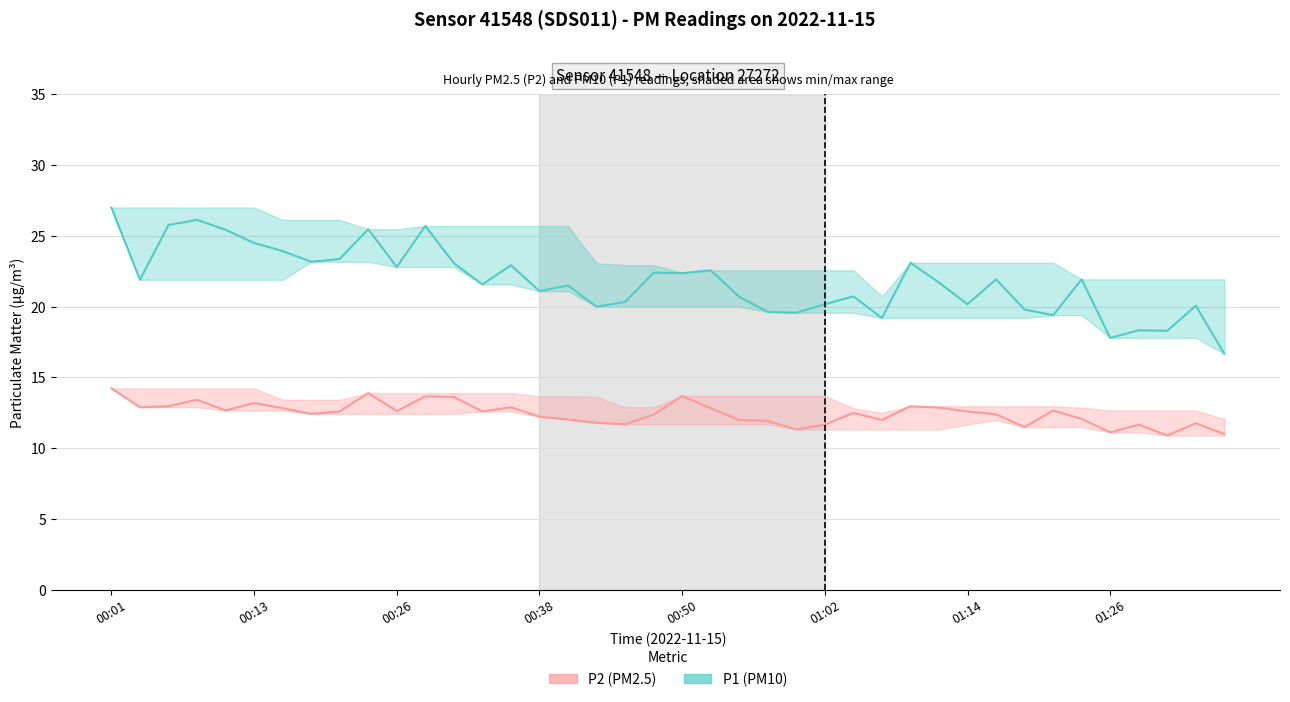

What value does the P1 (PM10) series have at 24?

19.6